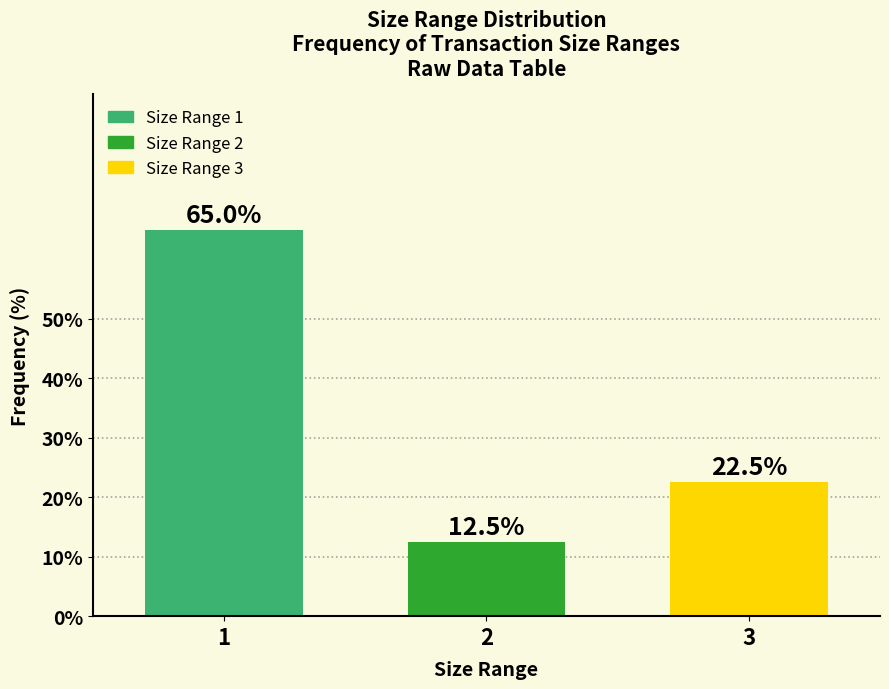

Reading left to right, transcribe all the data shown in this chart.

1=65.0	2=12.5	3=22.5